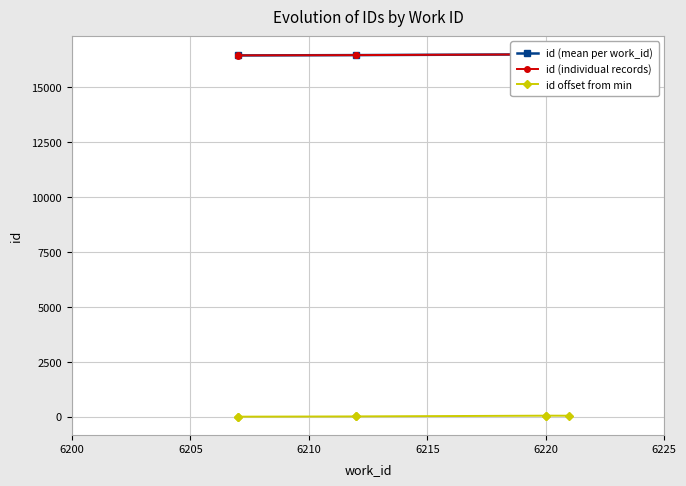

Reading left to right, transcribe all the data shown in this chart.

16436	16443	16454	16455	16488	16489	16486